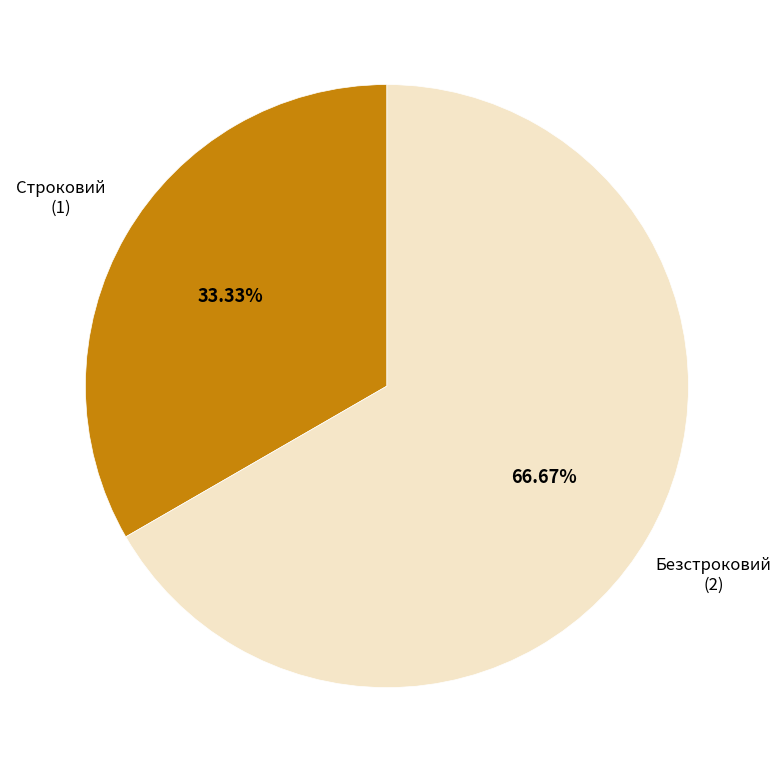

What percentage is the Строковий slice, to the nearest percent?

33%